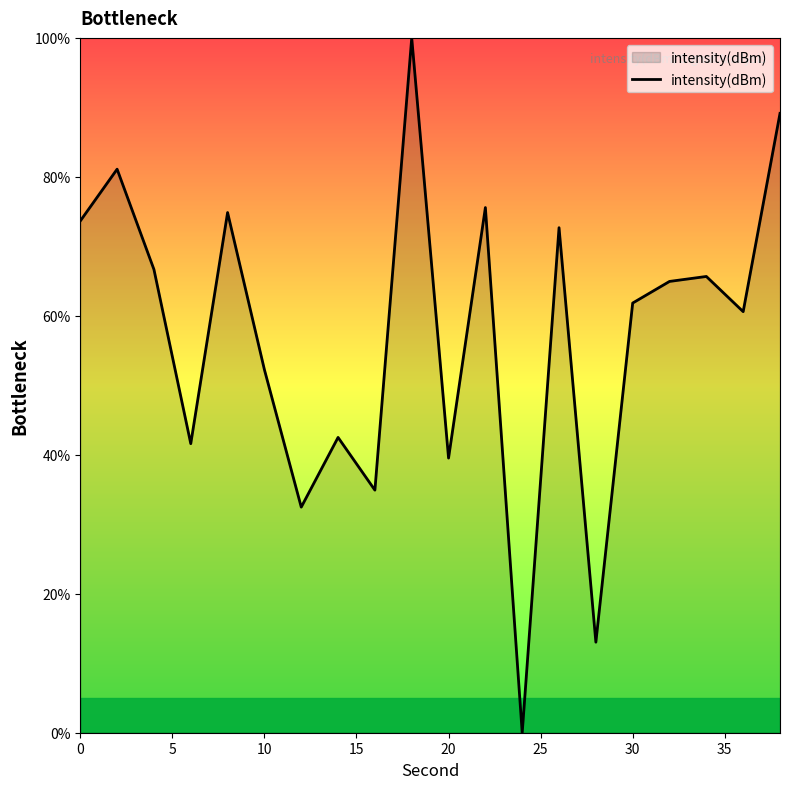

What is the difference between the second highest and second lowest values?

76.1